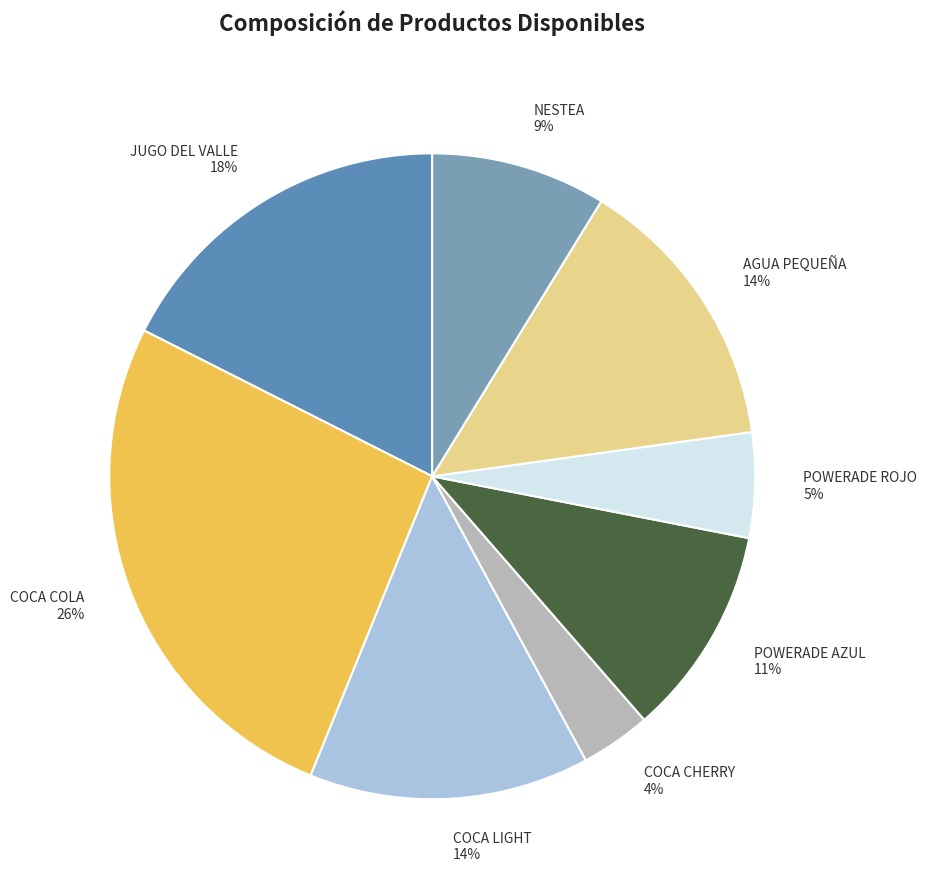

How many slices are in this pie chart?

8